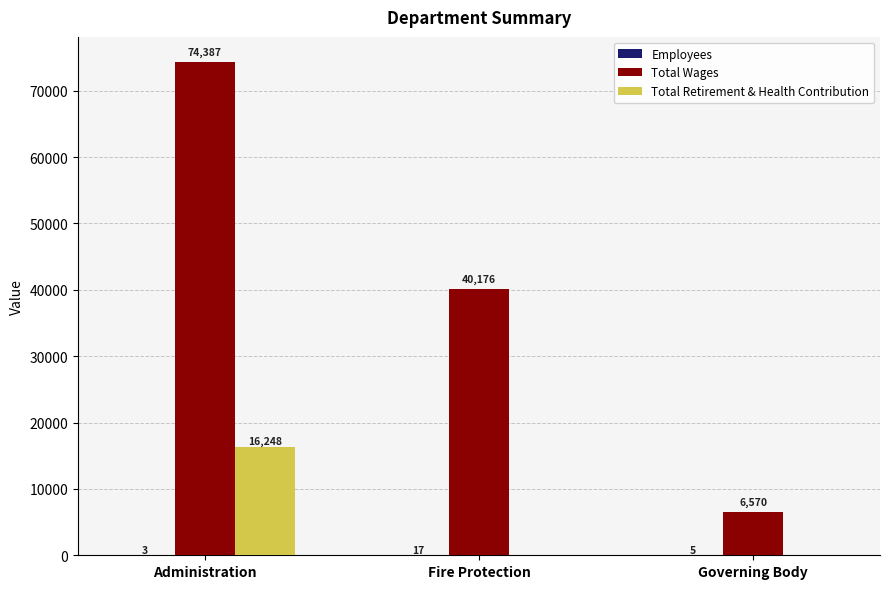

Which series changed the most between Administration and Fire Protection?

Total Wages